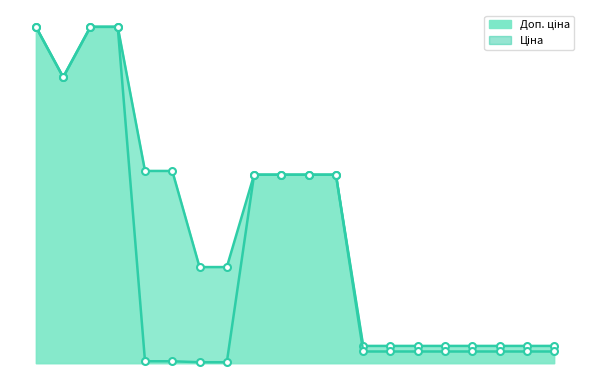

How many values in the Ціна series are below 693?

4